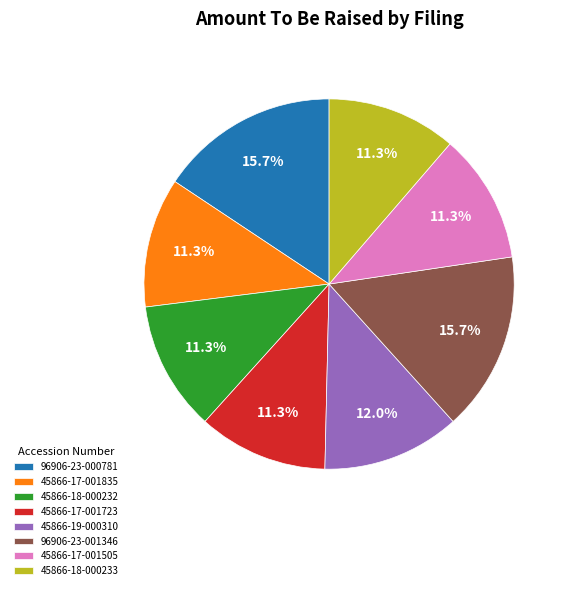

To the nearest percent, what is the average slice percentage?

12%